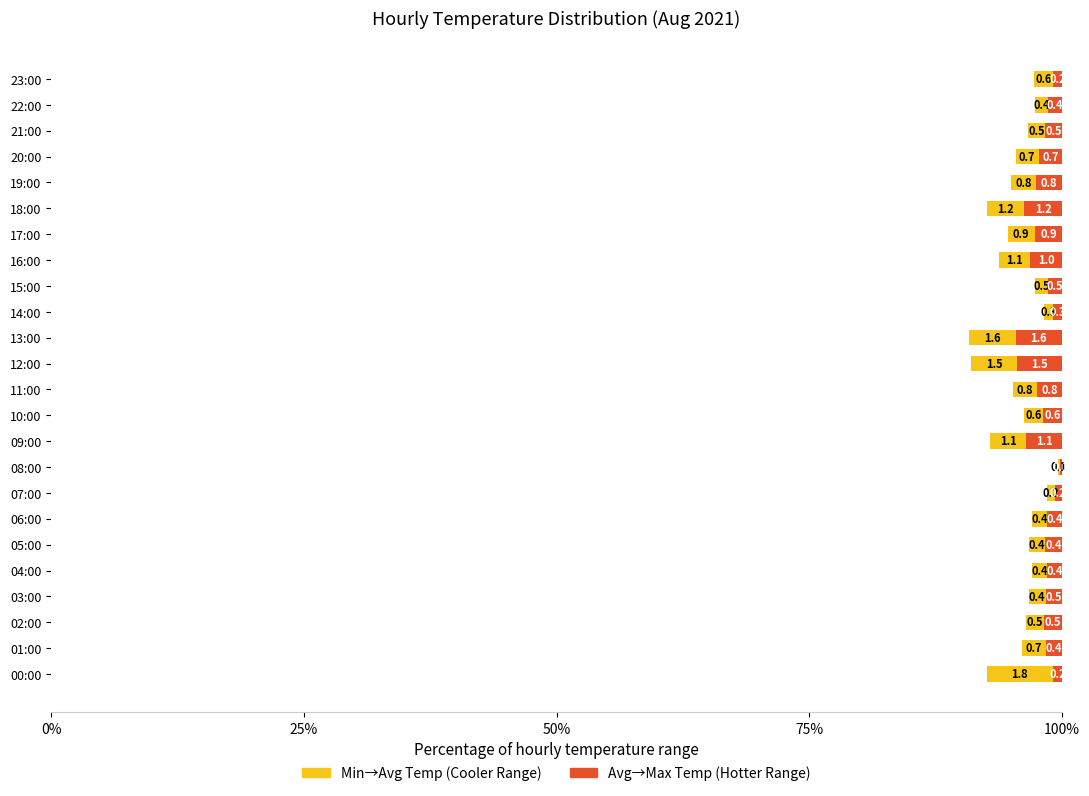

At which category is the sum across all series the highest?

13:00